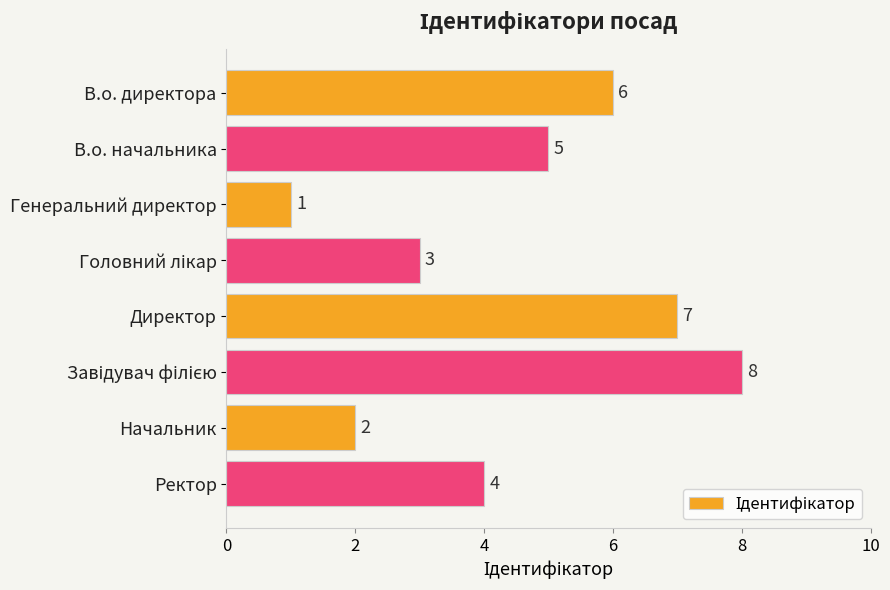

Reading top to bottom, transcribe all the data shown in this chart.

6	5	1	3	7	8	2	4